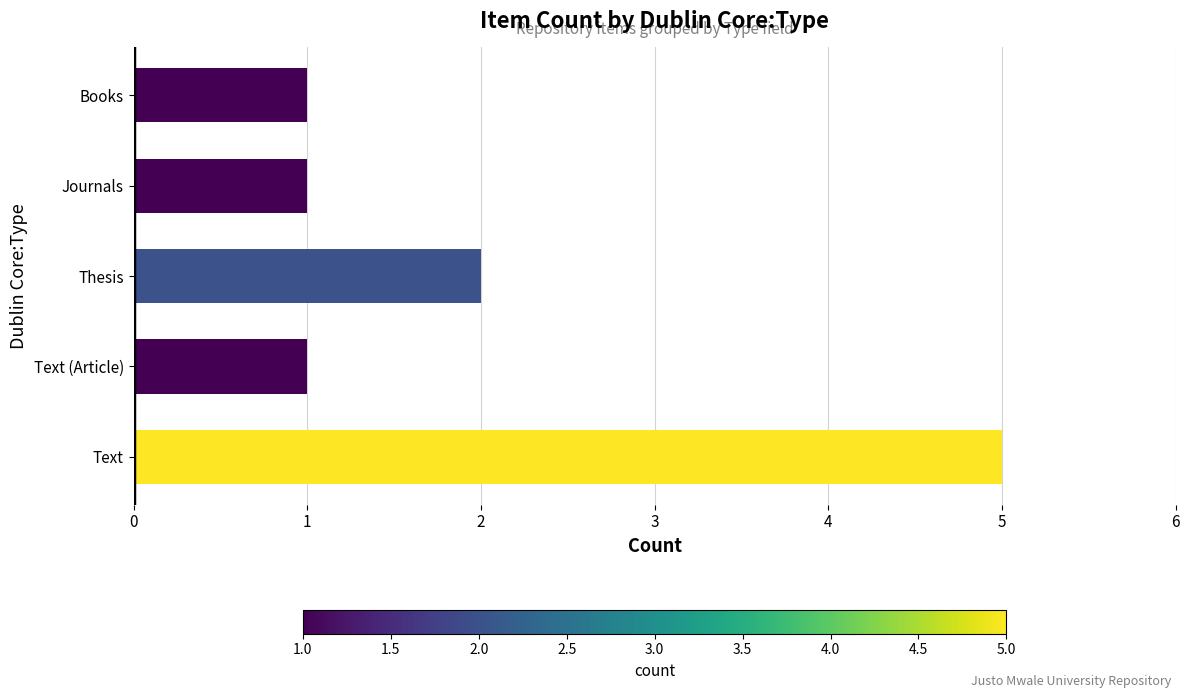

How many bars are there in total?

5